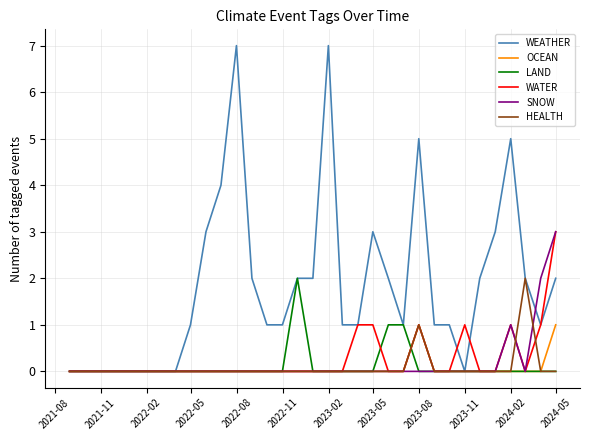

Which series has the largest total across all categories?

WEATHER